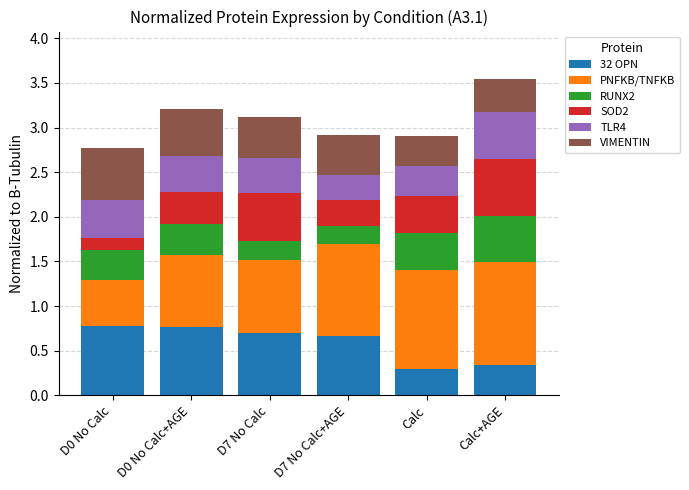

The 32 OPN series shows 1.1 at D0 No Calc+AGE. True or false?

False